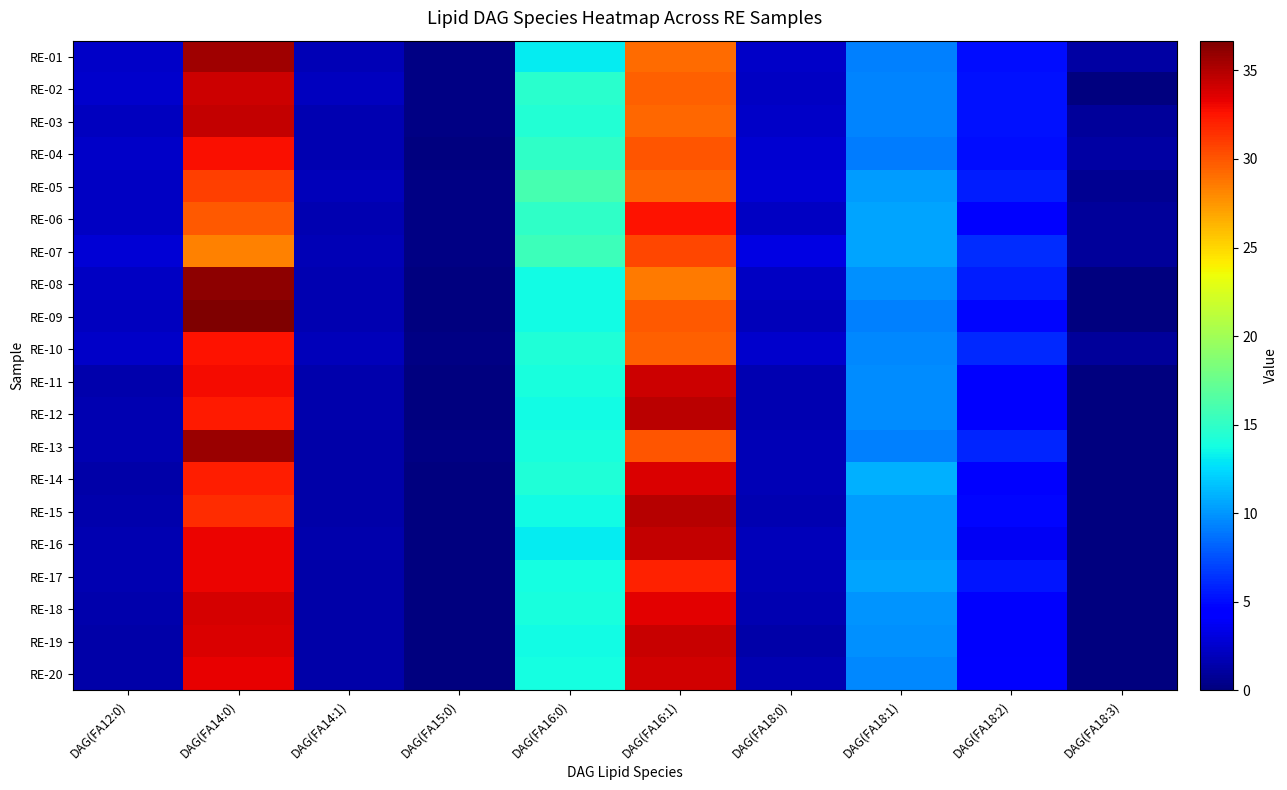

Rank the series by their maximum value, from highest to lowest.

RE-09, RE-08, RE-13, RE-01, RE-15, RE-12, RE-03, RE-16, RE-19, RE-02, RE-11, RE-20, RE-18, RE-14, RE-17, RE-04, RE-06, RE-10, RE-05, RE-07